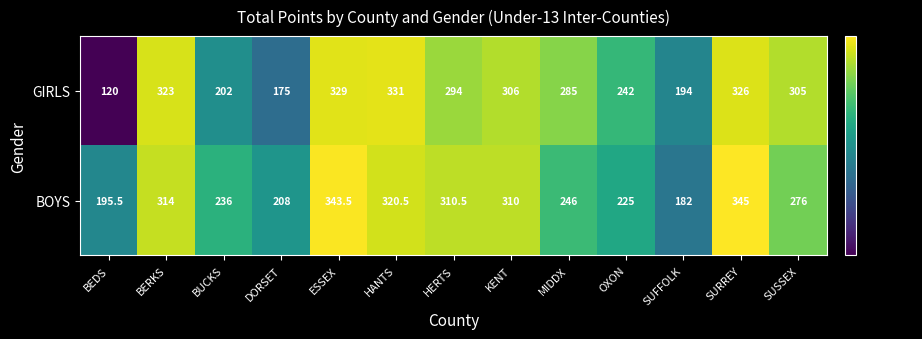

At which category is the sum across all series the highest?

ESSEX